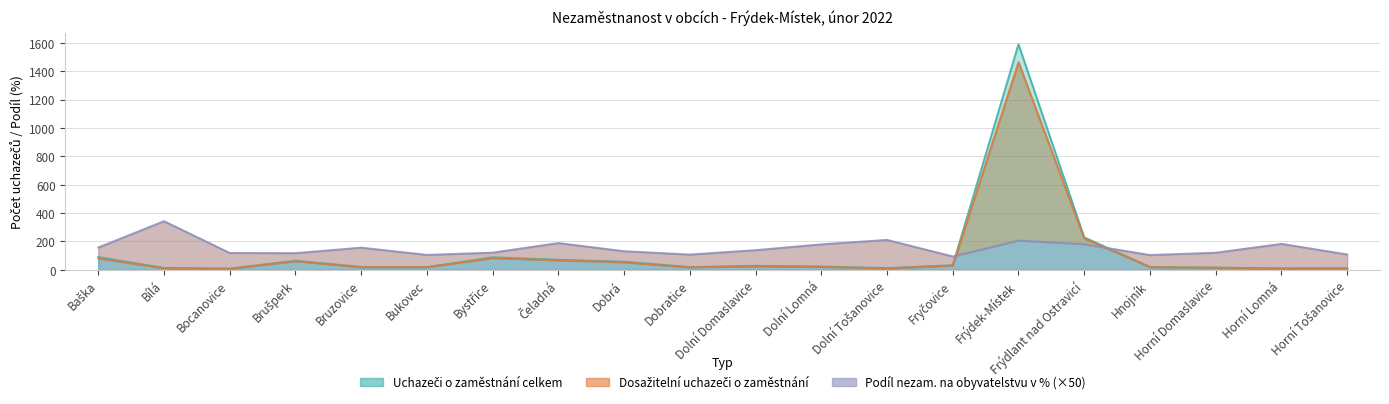

True or false: Podíl nezam. na obyvatelstvu v % and Dosažitelní uchazeči o zaměstnání intersect in this chart.

True